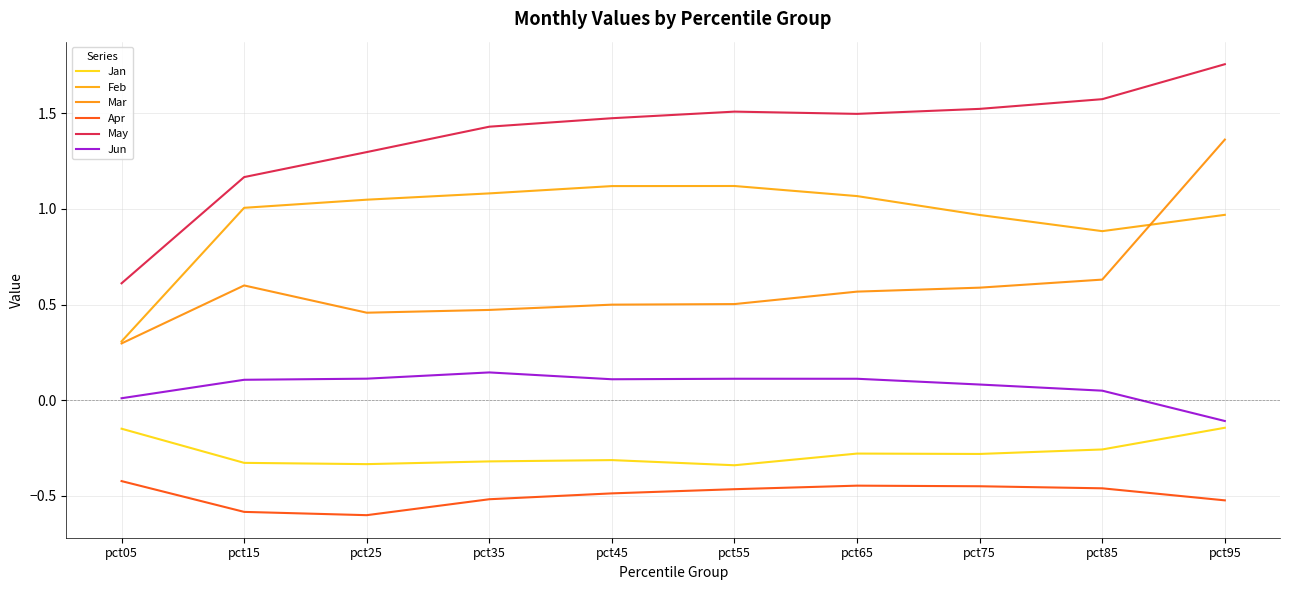

What is the difference between the maximum and second lowest values in the Feb series?

0.2